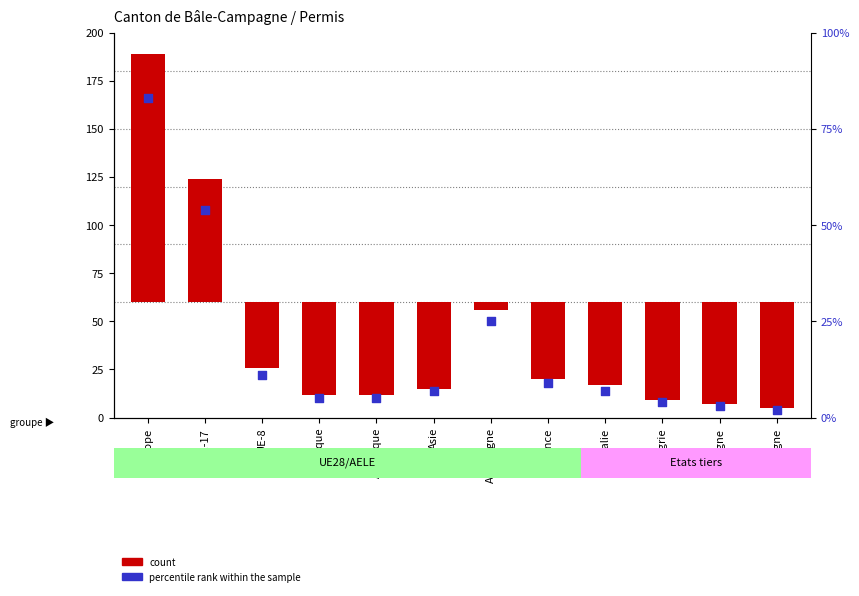

Which series reaches the maximum Y coordinate?

count